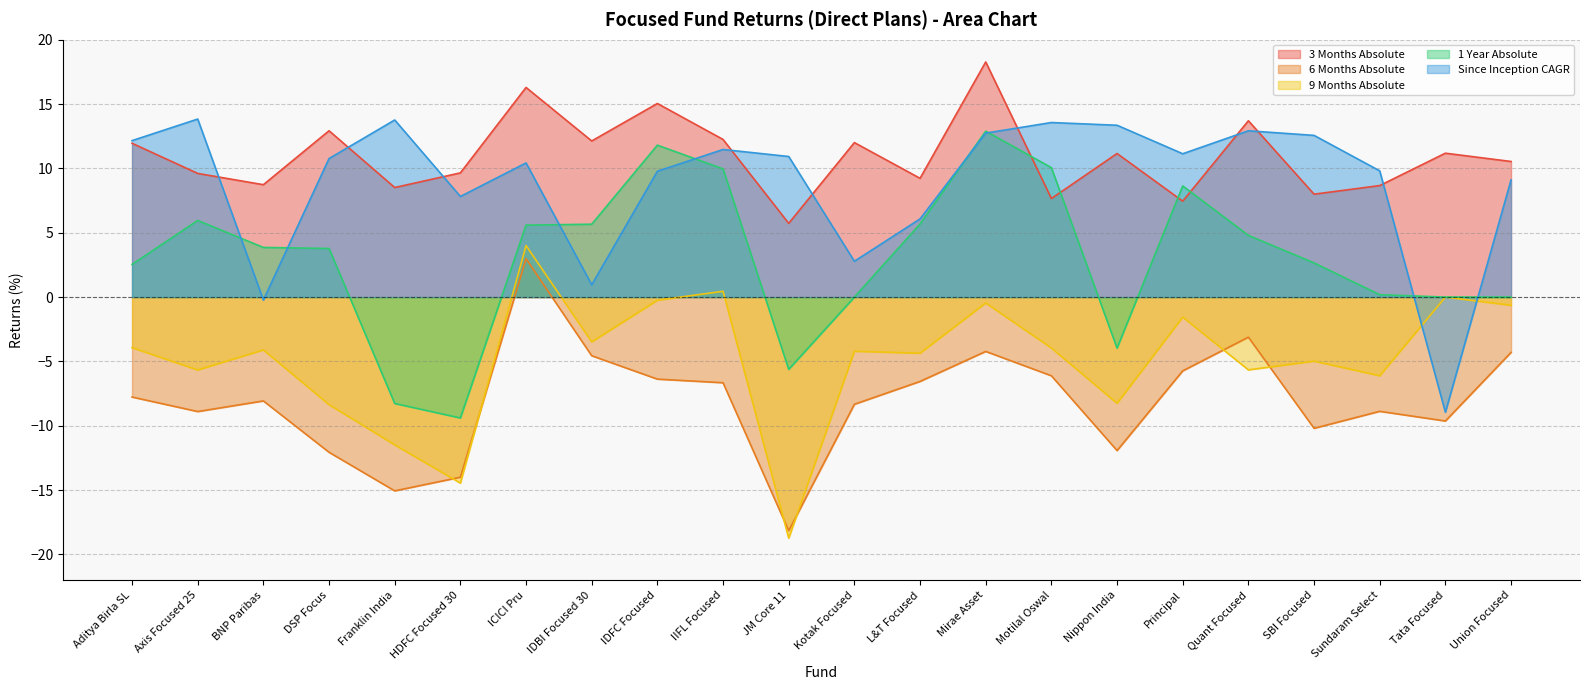

In 6 Months Absolute, how many points are lower than both neighbors (excluding endpoints)?

6